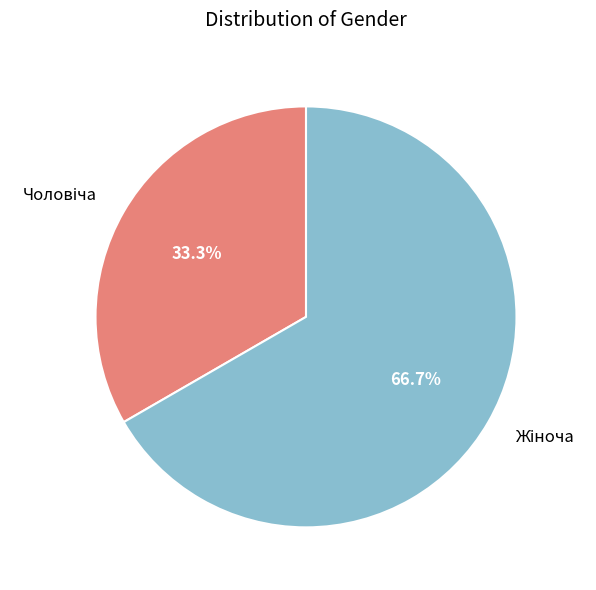

Does any single category account for the majority?

Yes